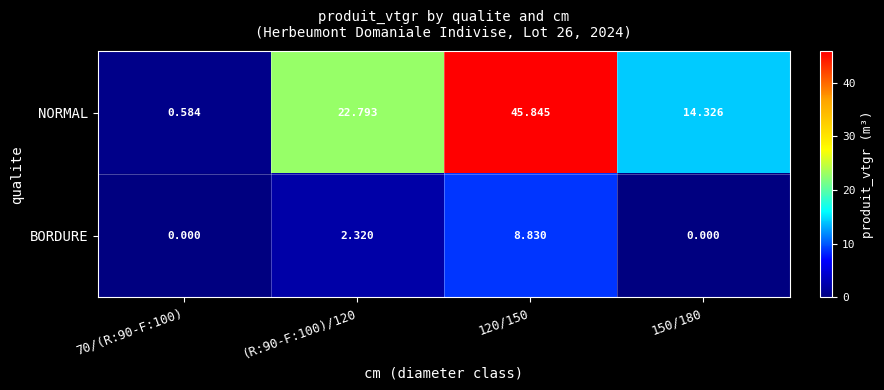

List the series in order of their overall mean, highest first.

NORMAL, BORDURE